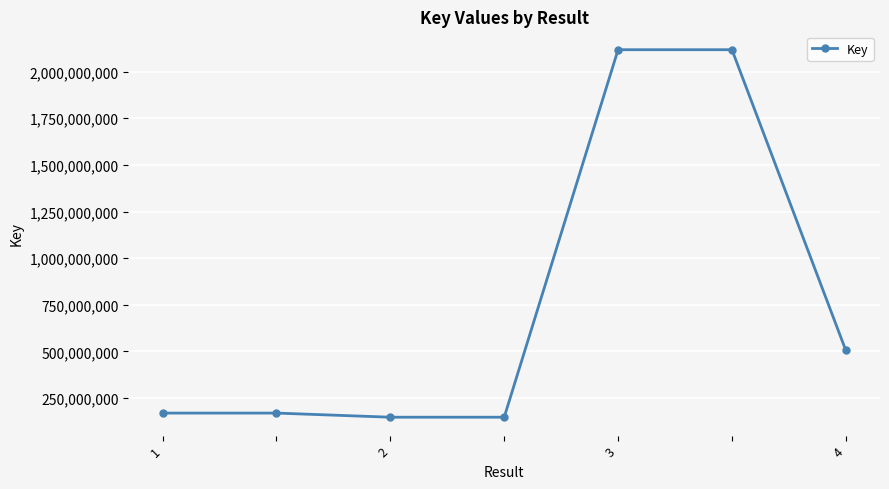

Count the number of categories in the chart.

7